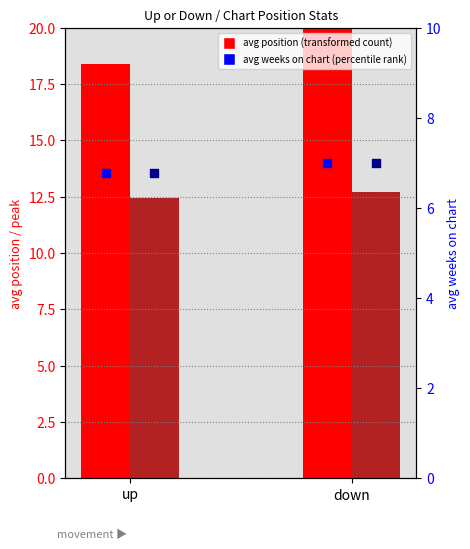

Which series has the largest total across all categories?

avg position (transformed count)